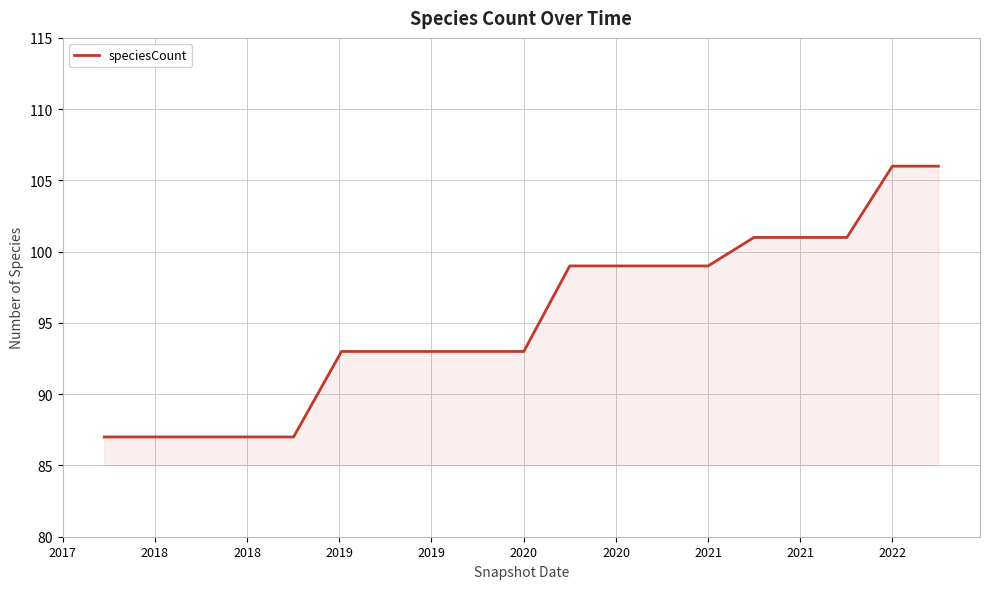

What is the maximum value shown in the chart?

106